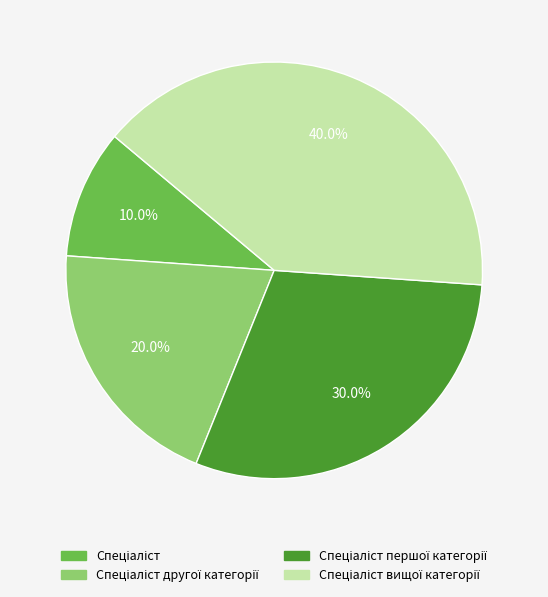

Does any single category account for the majority?

No